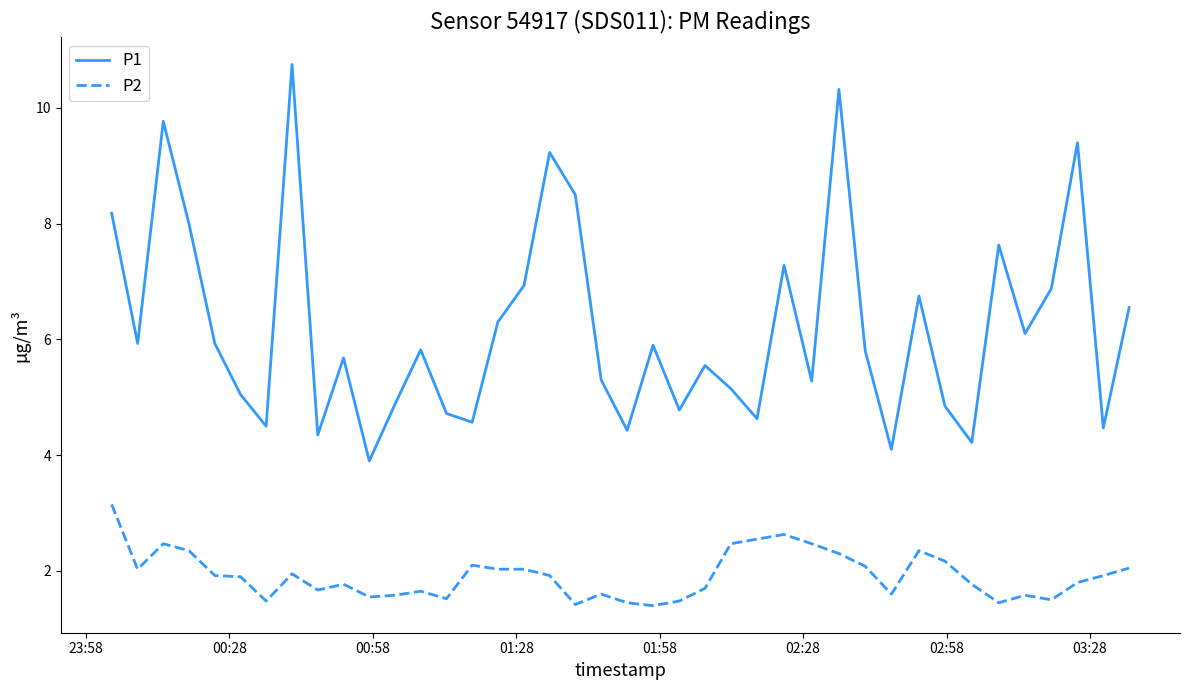

True or false: P1 and P2 intersect in this chart.

False